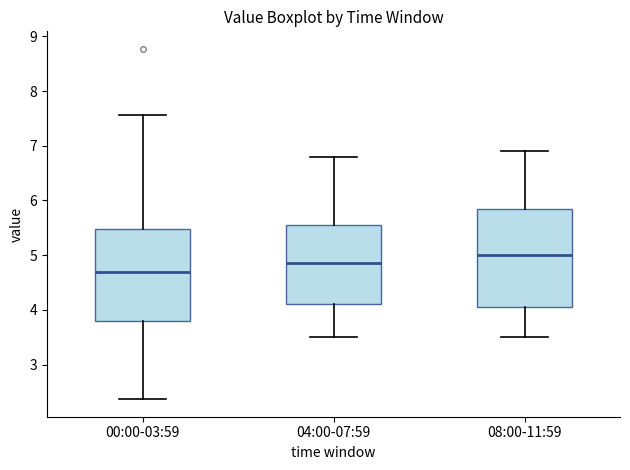

Where is the lower edge of the box for 04:00-07:59 on the y-axis? The values are not printed on the chart, so give them approximately, as read against the axis.

4.1